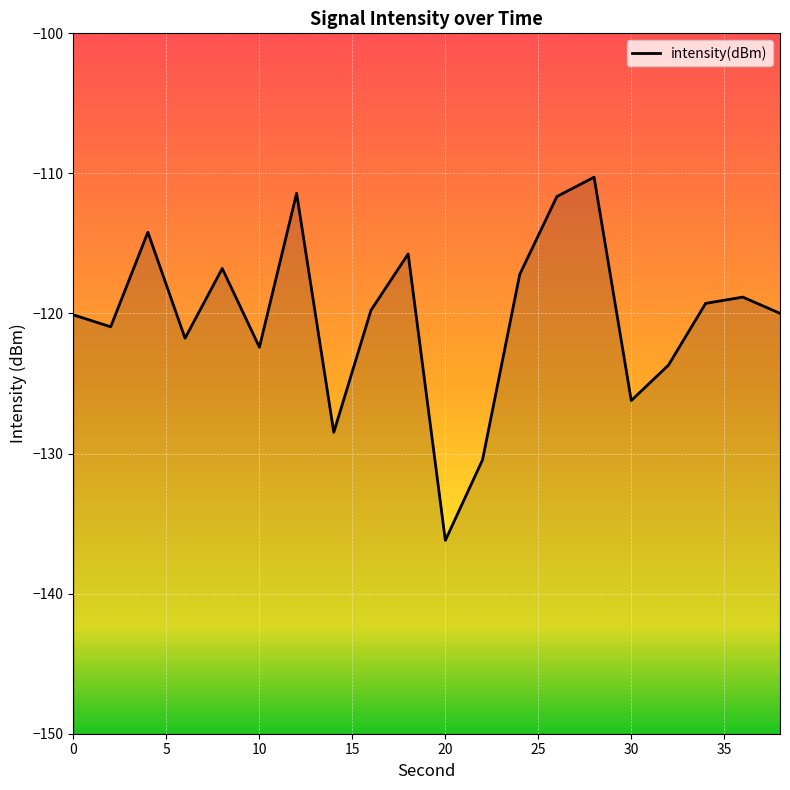

What is the difference between the values at 18 and 34?

3.5